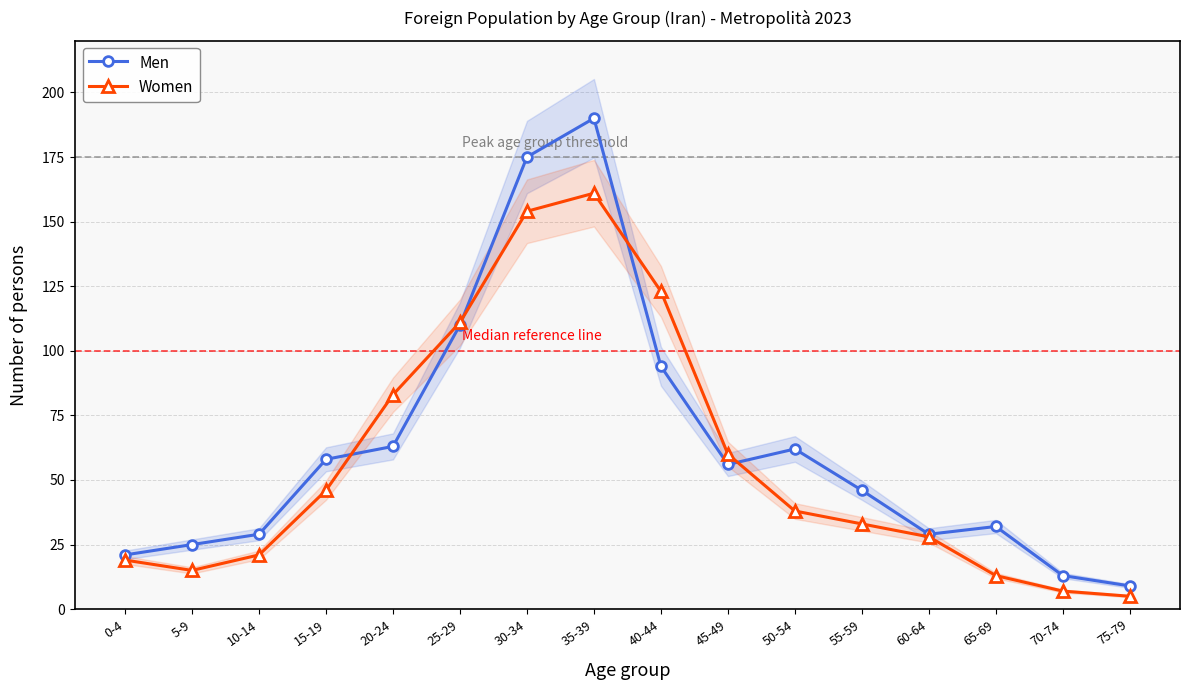

Which series ends up on top after the final intersection of Men and Women?

Men